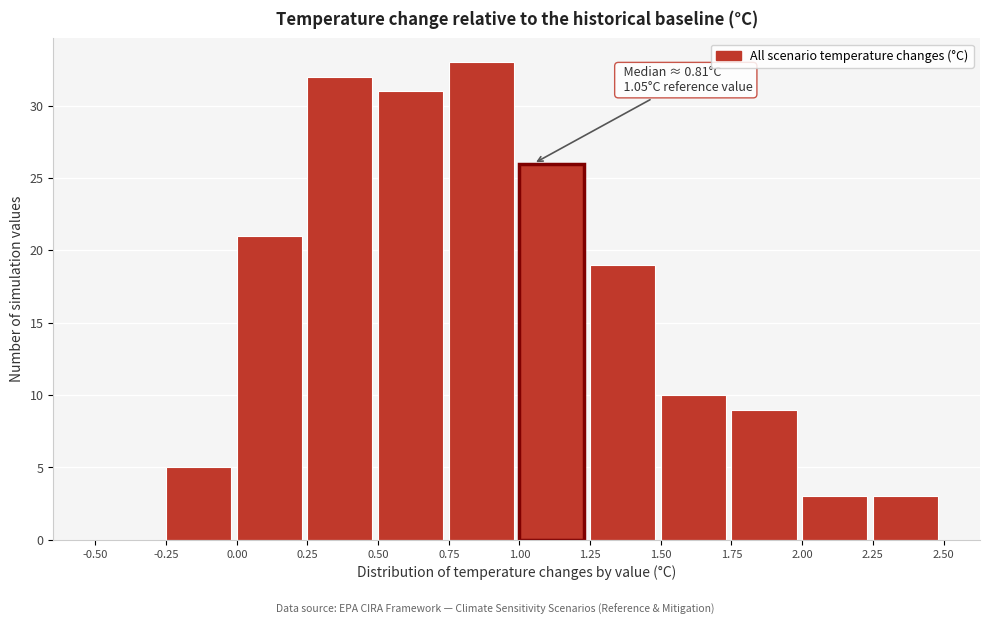

Which range on the x-axis has the tallest bar?

0.75 to 1.00